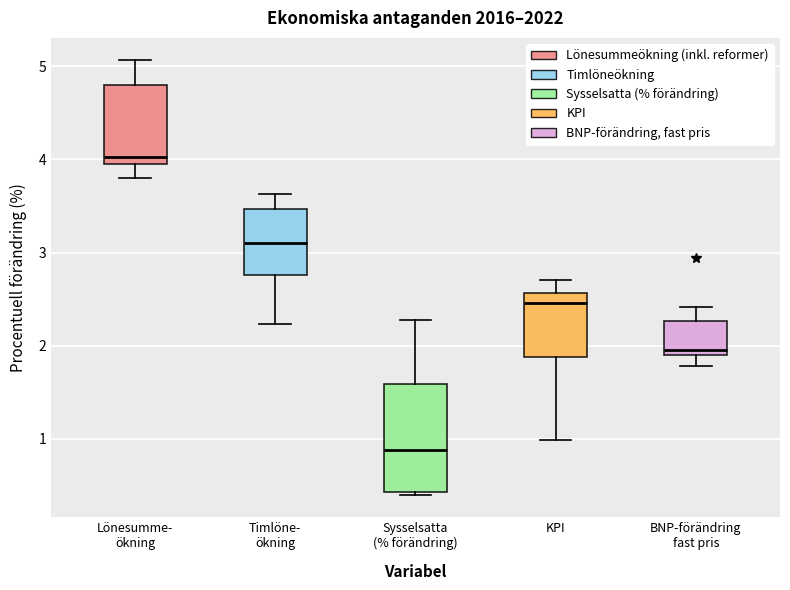

Reading left to right, transcribe this box plot: for each box, give where its median line is, the range the box spans, and where its two whiskers end, as read against the y-axis. The values are not printed on the chart, so give them approximately, as read against the axis.

Lönesumme- ökning: median 4.0 (just above the box's lower edge), box 4.0 to 4.8, whiskers 3.8 to 5.1
Timlöne- ökning: median 3.1, box 2.8 to 3.5, whiskers 2.2 to 3.6
Sysselsatta (% förändring): median 0.9, box 0.4 to 1.6, whiskers 0.4 (just below the box's lower edge) to 2.3
KPI: median 2.5, box 1.9 to 2.6, whiskers 1.0 to 2.7
BNP-förändring fast pris: median 1.9 (just above the box's lower edge), box 1.9 to 2.3, whiskers 1.8 to 2.4